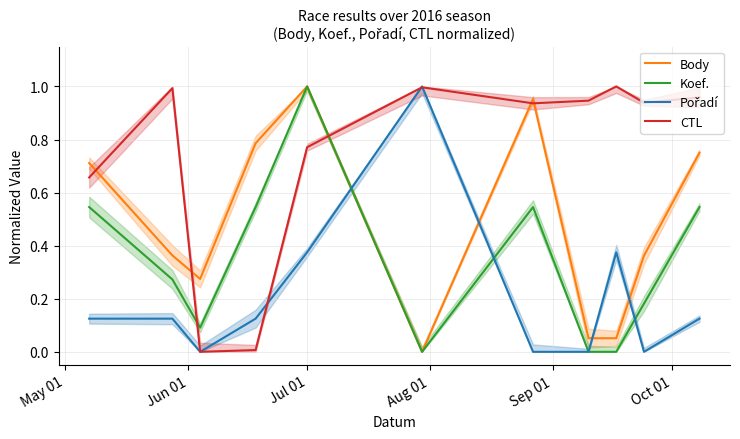

How many intersections are there between Koef. and Pořadí?

3